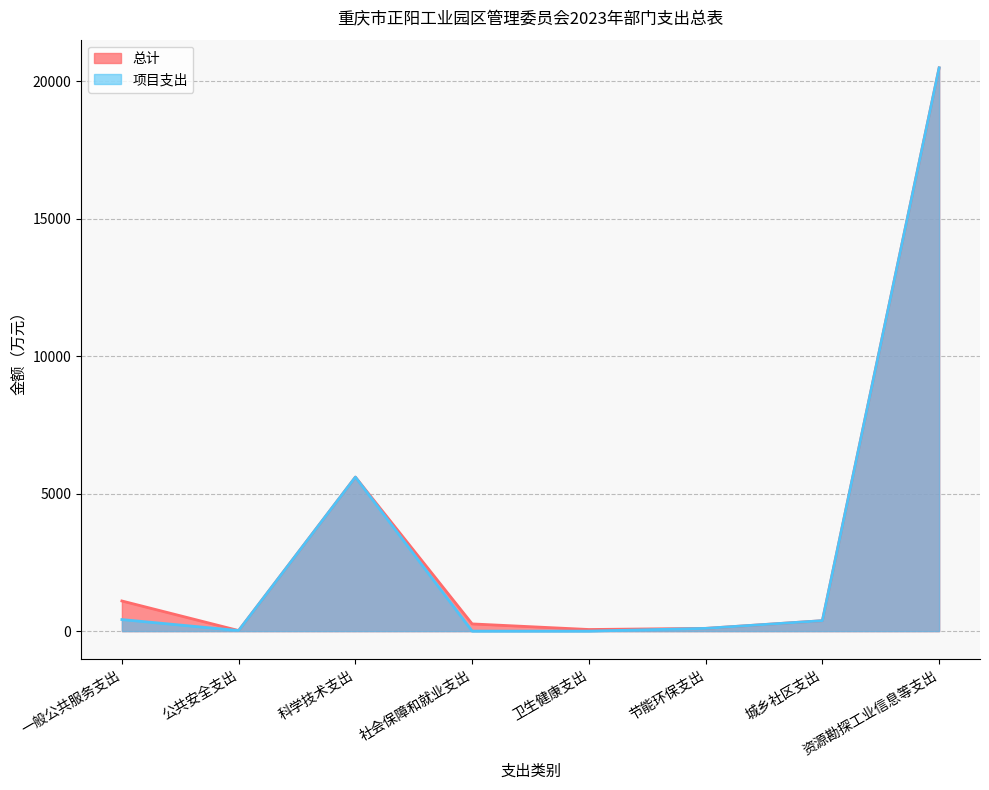

Which has a higher value, 城乡社区支出 or 节能环保支出?

城乡社区支出